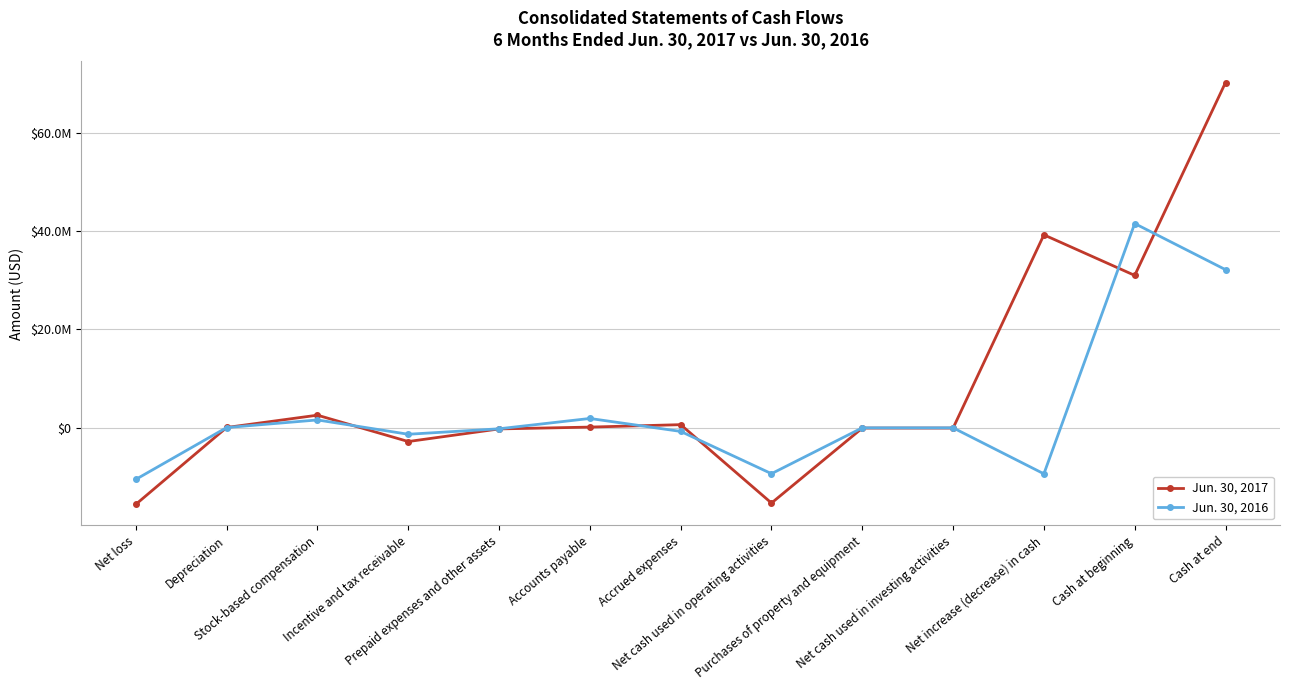

True or false: Jun. 30, 2017 has more than 0 interior local peaks.

True